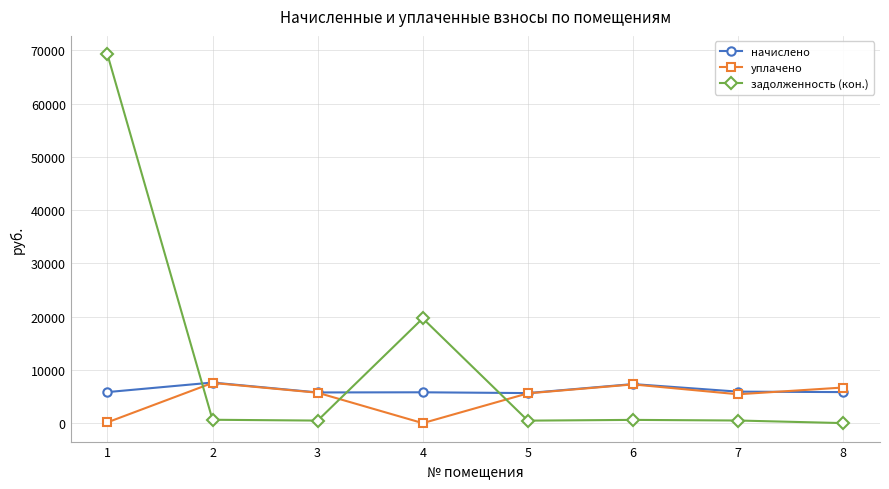

Does the chart display data point markers on the line(s)?

Yes